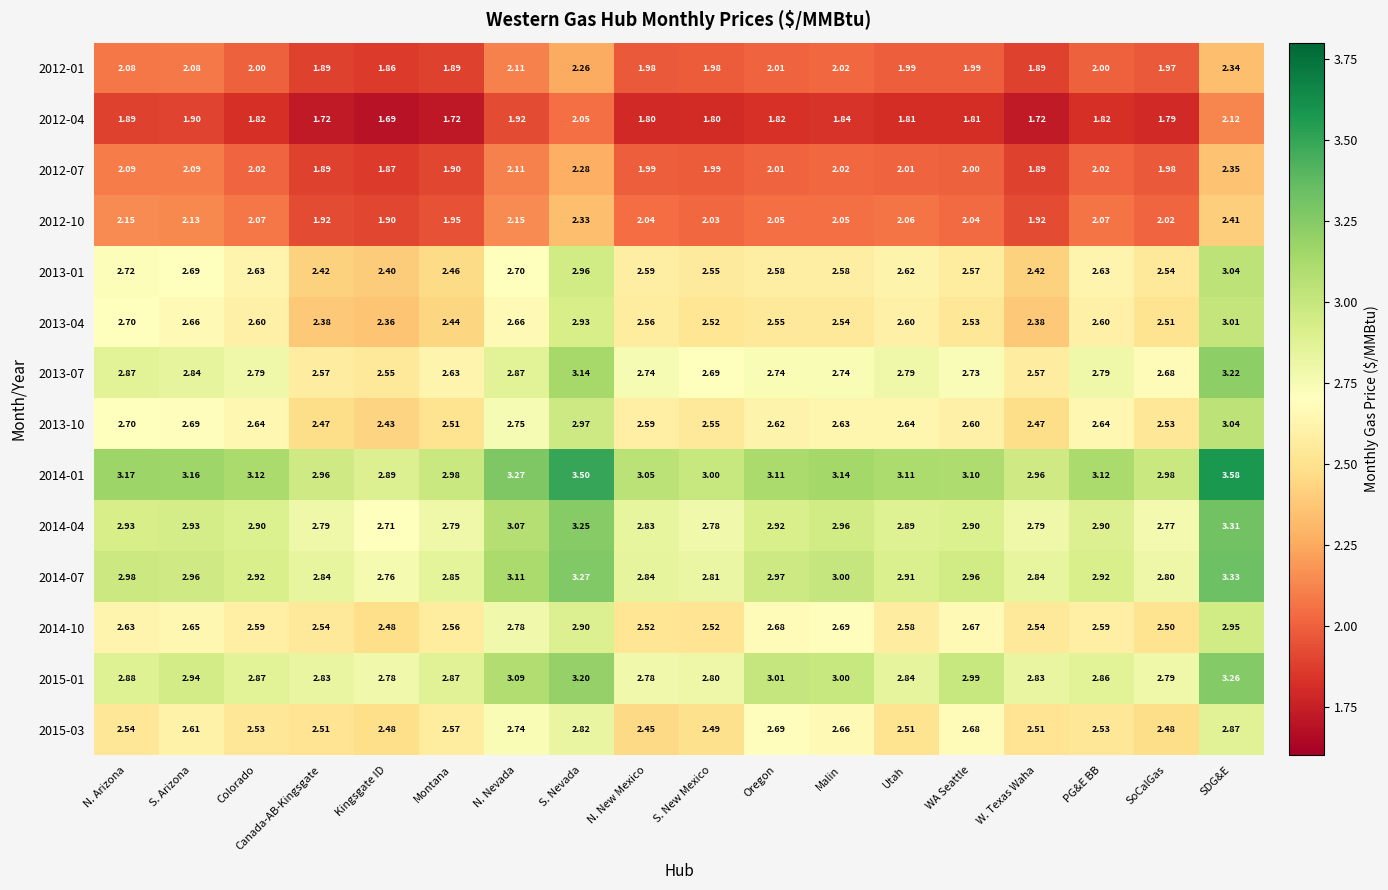

At which category is the sum across all series the highest?

SDG&E